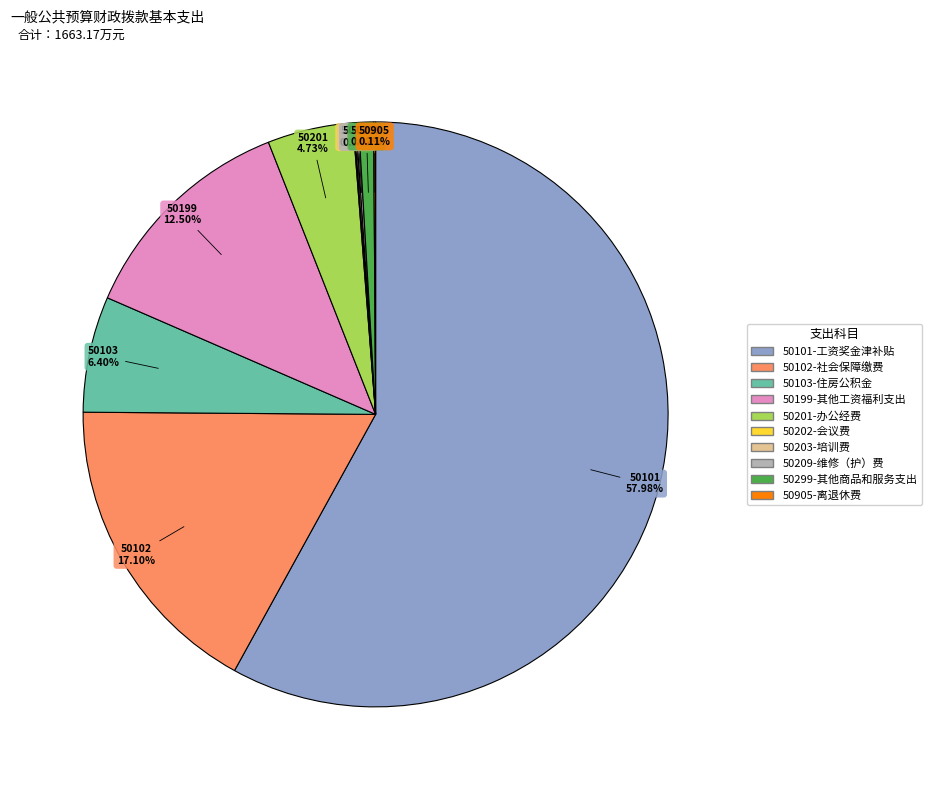

Approximately how many times larger is the value at 50103-住房公积金 compared to 50199-其他工资福利支出?

0.5